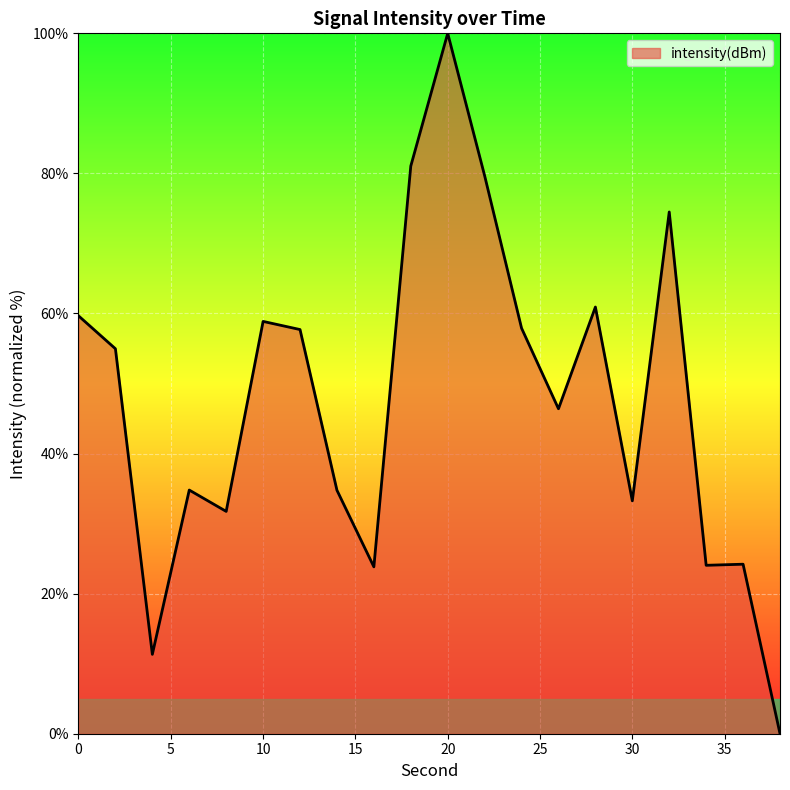

What is the maximum value shown in the chart?

100.0